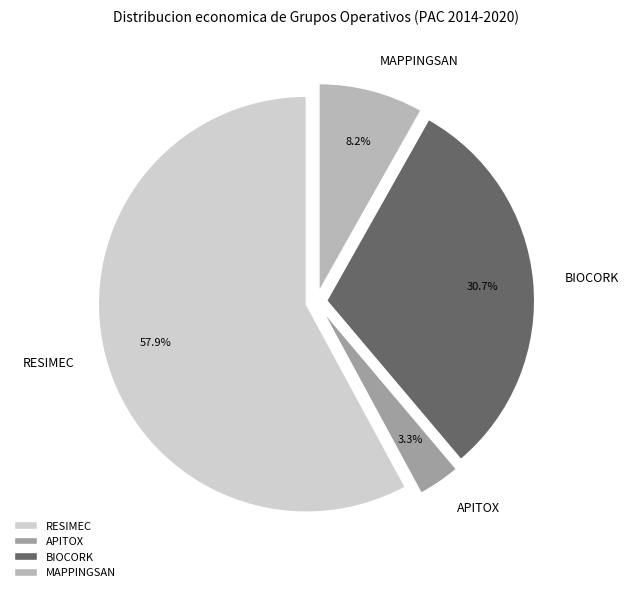

How many slices are in this pie chart?

4